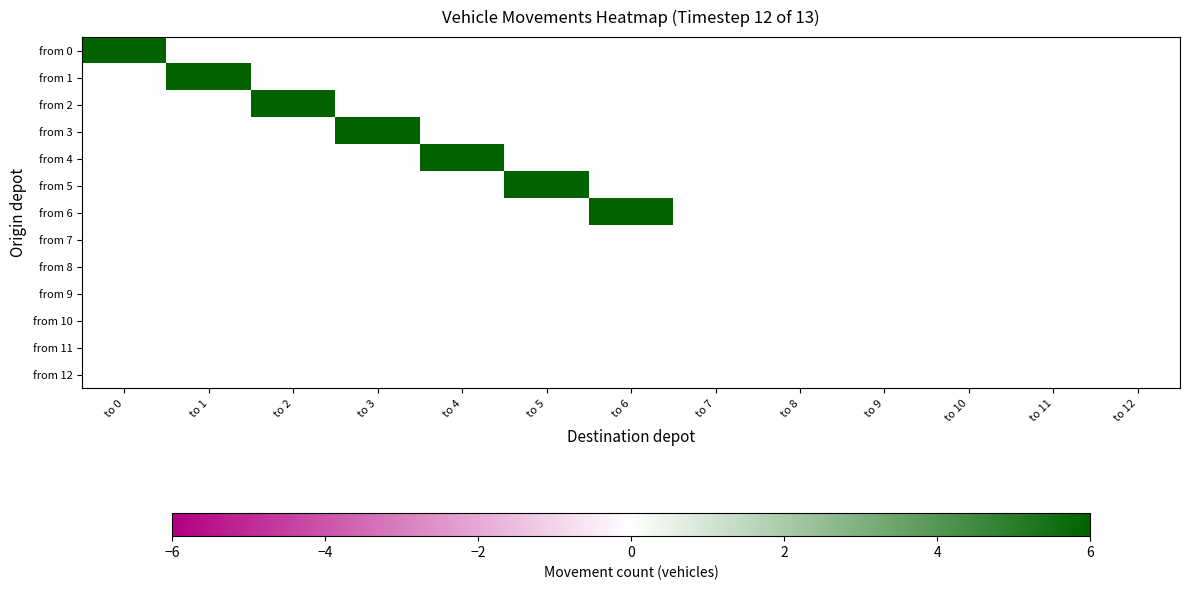

Reading left to right, transcribe all the data shown in this chart.

from 0: to 0=6	to 1=0	to 2=0	to 3=0	to 4=0	to 5=0	to 6=0	to 7=0	to 8=0	to 9=0	to 10=0	to 11=0	to 12=0
from 1: to 0=0	to 1=6	to 2=0	to 3=0	to 4=0	to 5=0	to 6=0	to 7=0	to 8=0	to 9=0	to 10=0	to 11=0	to 12=0
from 2: to 0=0	to 1=0	to 2=6	to 3=0	to 4=0	to 5=0	to 6=0	to 7=0	to 8=0	to 9=0	to 10=0	to 11=0	to 12=0
from 3: to 0=0	to 1=0	to 2=0	to 3=6	to 4=0	to 5=0	to 6=0	to 7=0	to 8=0	to 9=0	to 10=0	to 11=0	to 12=0
from 4: to 0=0	to 1=0	to 2=0	to 3=0	to 4=6	to 5=0	to 6=0	to 7=0	to 8=0	to 9=0	to 10=0	to 11=0	to 12=0
from 5: to 0=0	to 1=0	to 2=0	to 3=0	to 4=0	to 5=6	to 6=0	to 7=0	to 8=0	to 9=0	to 10=0	to 11=0	to 12=0
from 6: to 0=0	to 1=0	to 2=0	to 3=0	to 4=0	to 5=0	to 6=6	to 7=0	to 8=0	to 9=0	to 10=0	to 11=0	to 12=0
from 7: to 0=0	to 1=0	to 2=0	to 3=0	to 4=0	to 5=0	to 6=0	to 7=0	to 8=0	to 9=0	to 10=0	to 11=0	to 12=0
from 8: to 0=0	to 1=0	to 2=0	to 3=0	to 4=0	to 5=0	to 6=0	to 7=0	to 8=0	to 9=0	to 10=0	to 11=0	to 12=0
from 9: to 0=0	to 1=0	to 2=0	to 3=0	to 4=0	to 5=0	to 6=0	to 7=0	to 8=0	to 9=0	to 10=0	to 11=0	to 12=0
from 10: to 0=0	to 1=0	to 2=0	to 3=0	to 4=0	to 5=0	to 6=0	to 7=0	to 8=0	to 9=0	to 10=0	to 11=0	to 12=0
from 11: to 0=0	to 1=0	to 2=0	to 3=0	to 4=0	to 5=0	to 6=0	to 7=0	to 8=0	to 9=0	to 10=0	to 11=0	to 12=0
from 12: to 0=0	to 1=0	to 2=0	to 3=0	to 4=0	to 5=0	to 6=0	to 7=0	to 8=0	to 9=0	to 10=0	to 11=0	to 12=0